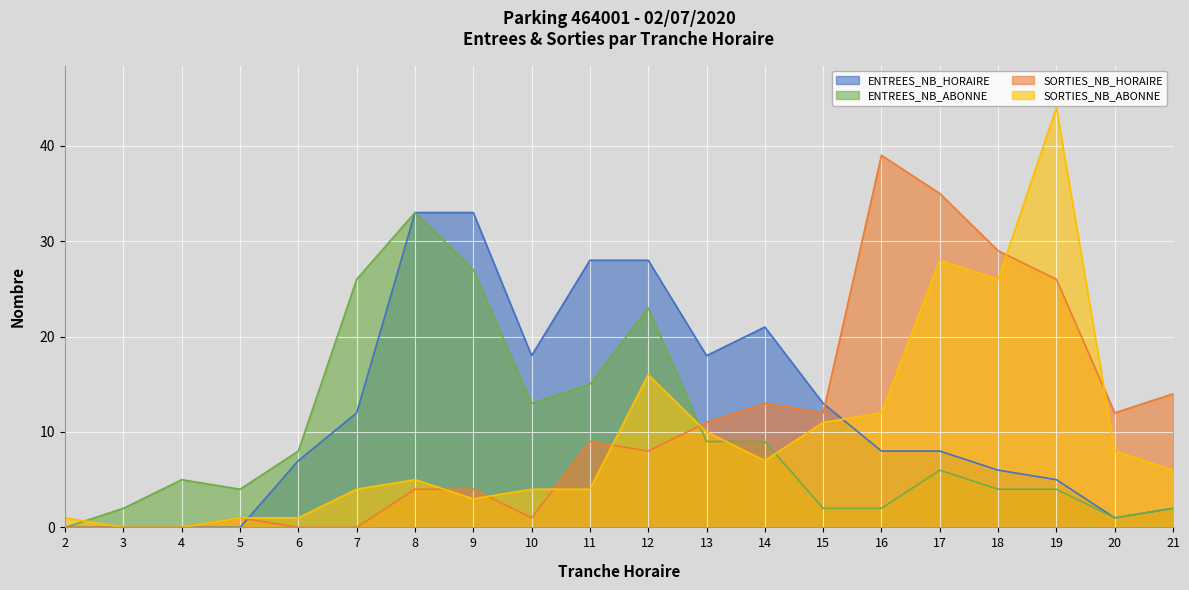

Which has a higher value, 7 or 12?

12